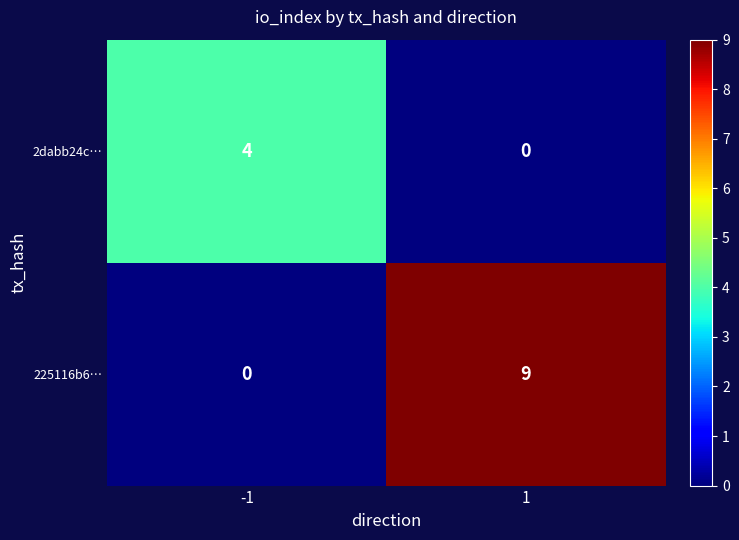

What is the greatest value displayed?

9